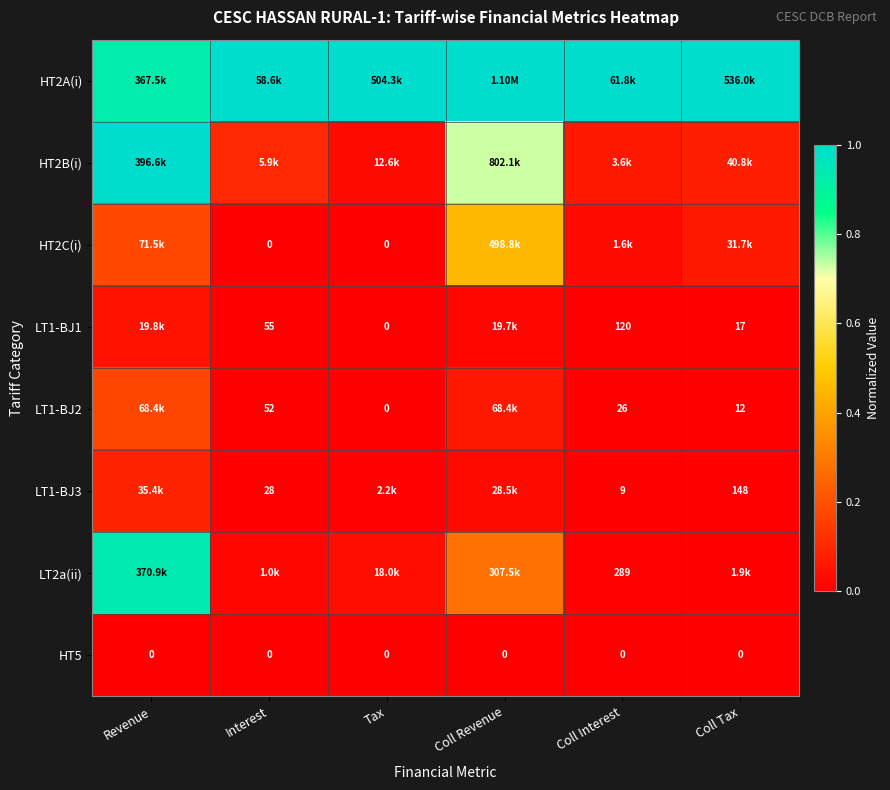

The value of HT5 at Tax is 0.0. True or false?

True